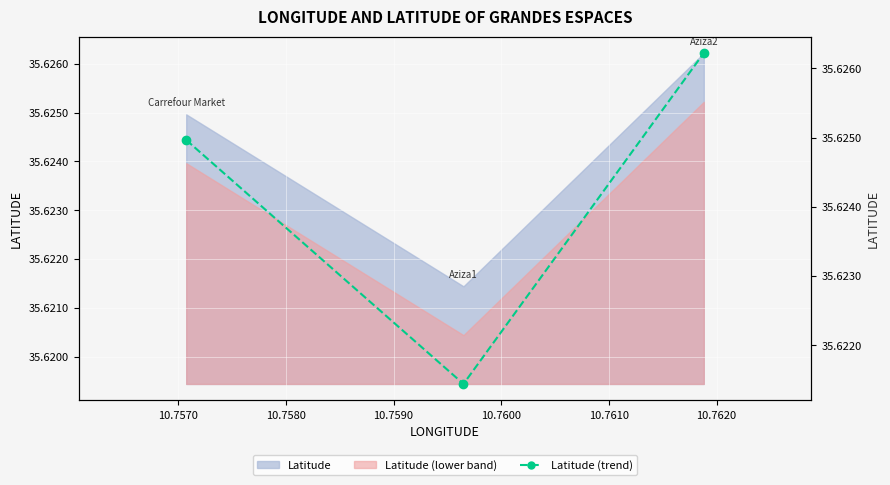

The chart shows a value of 9.6 at 10.7580. True or false?

False